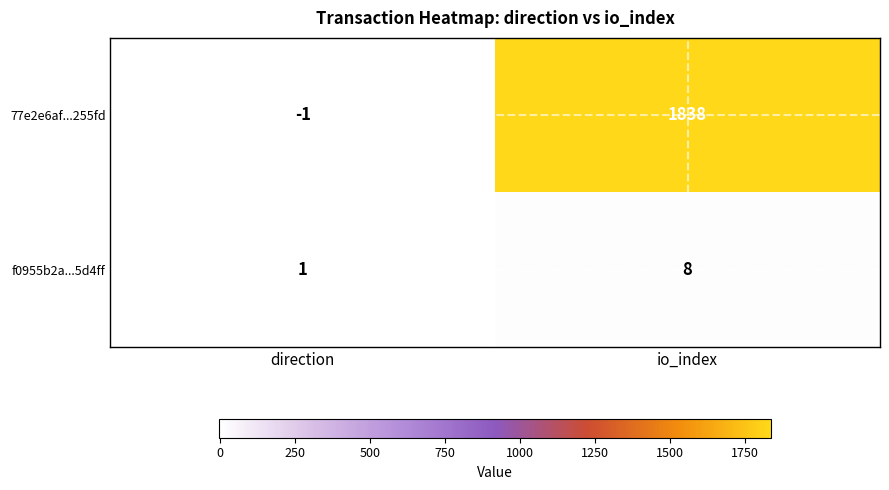

What is the difference between the f0955b2a...5d4ff values at io_index and direction?

7